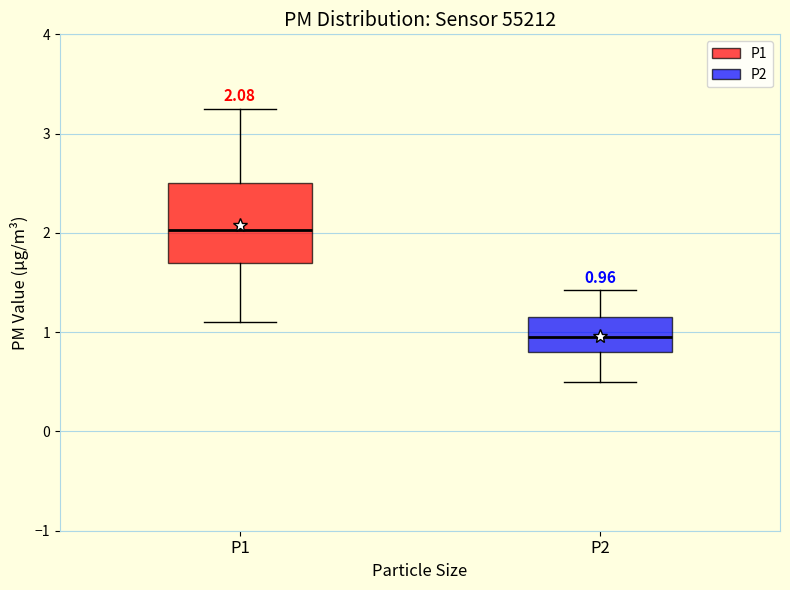

Which box's median line is the lowest?

P2